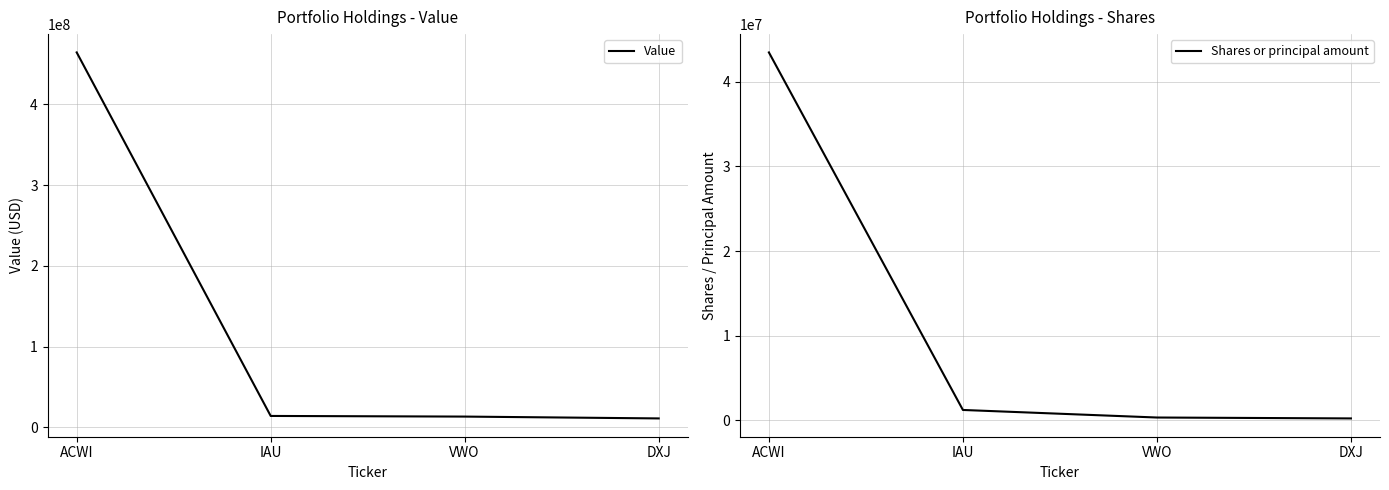

What is the highest value of the Value series?

464288257